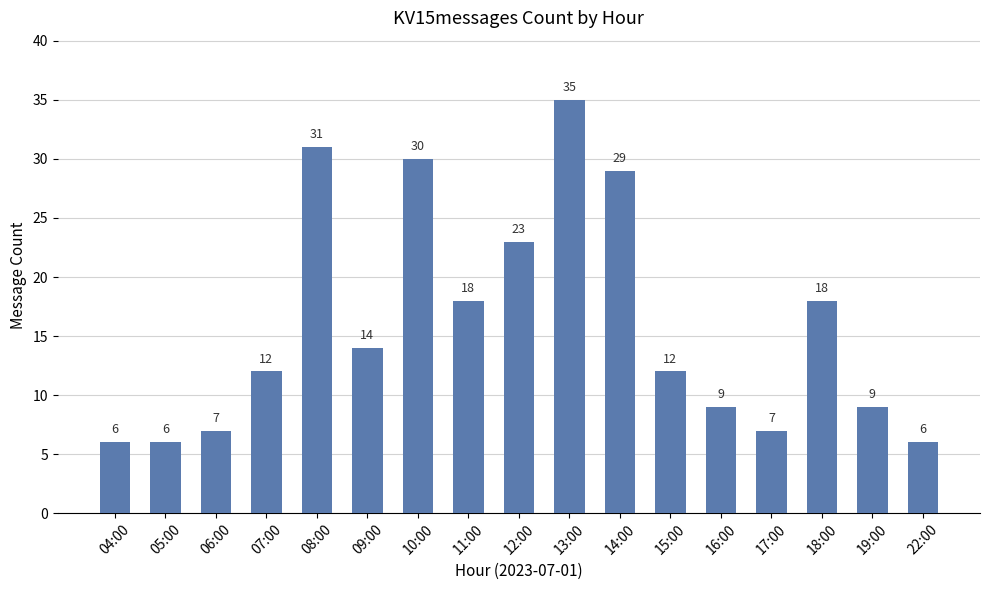

Is it true that the value at 14:00 is 41?

False